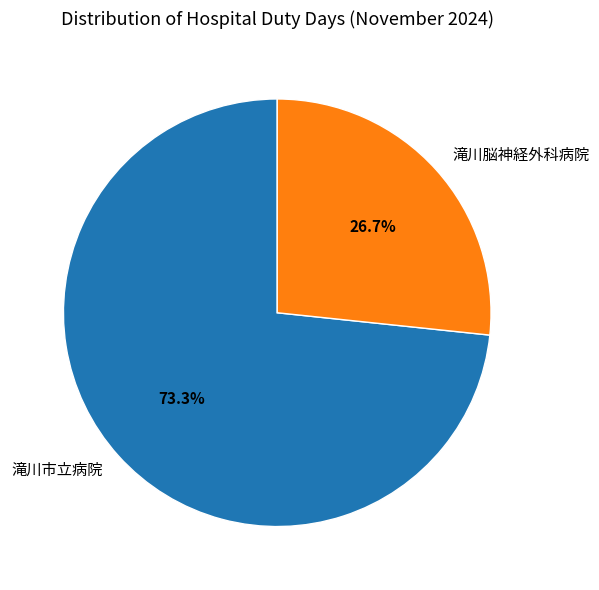

To the nearest percent, what portion does 滝川市立病院 represent?

73%